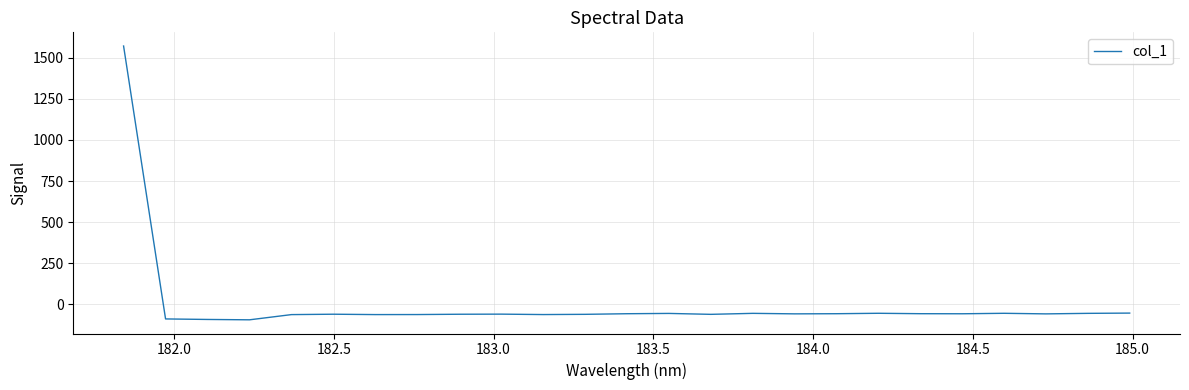

What is the minimum value shown in the chart?

-93.4